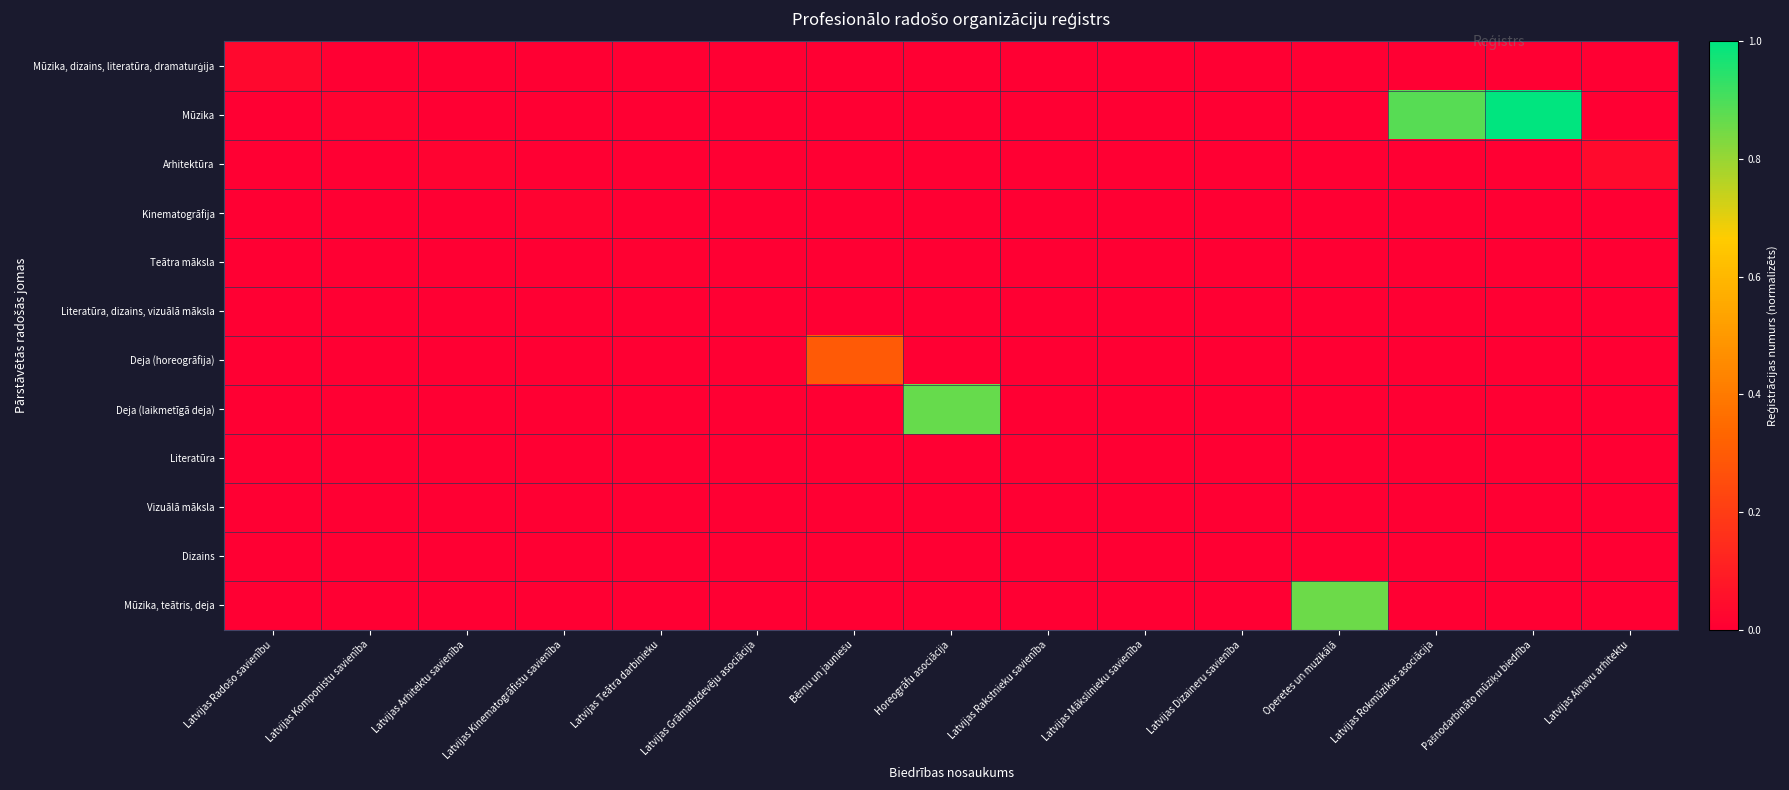

At how many categories does at least one series exceed 0?

14